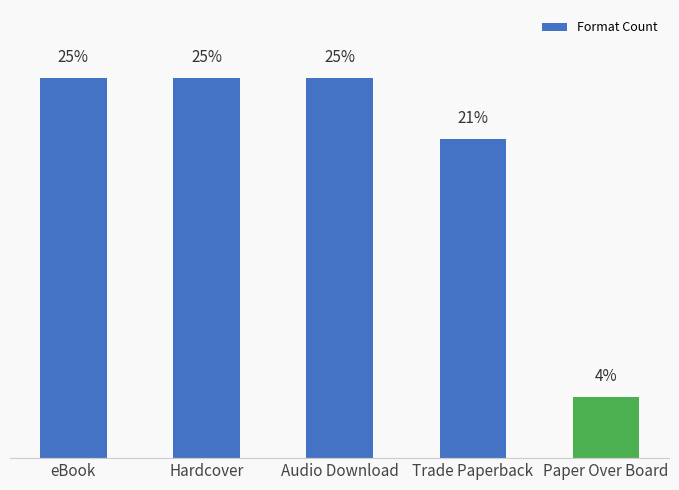

Between Audio Download and Trade Paperback, which is larger?

Audio Download